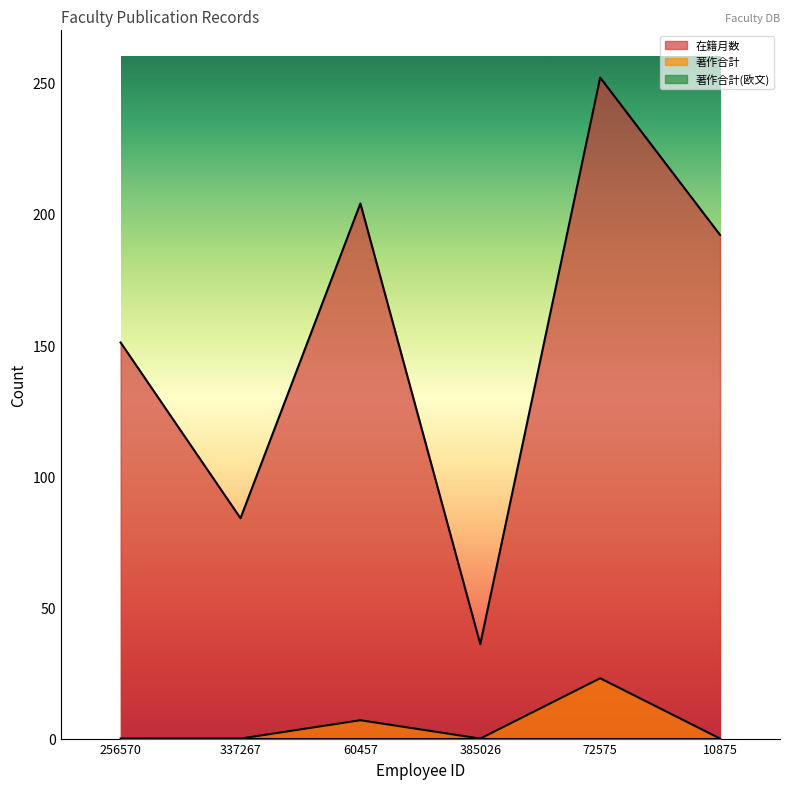

How many positive values does the 著作合計 series have?

2